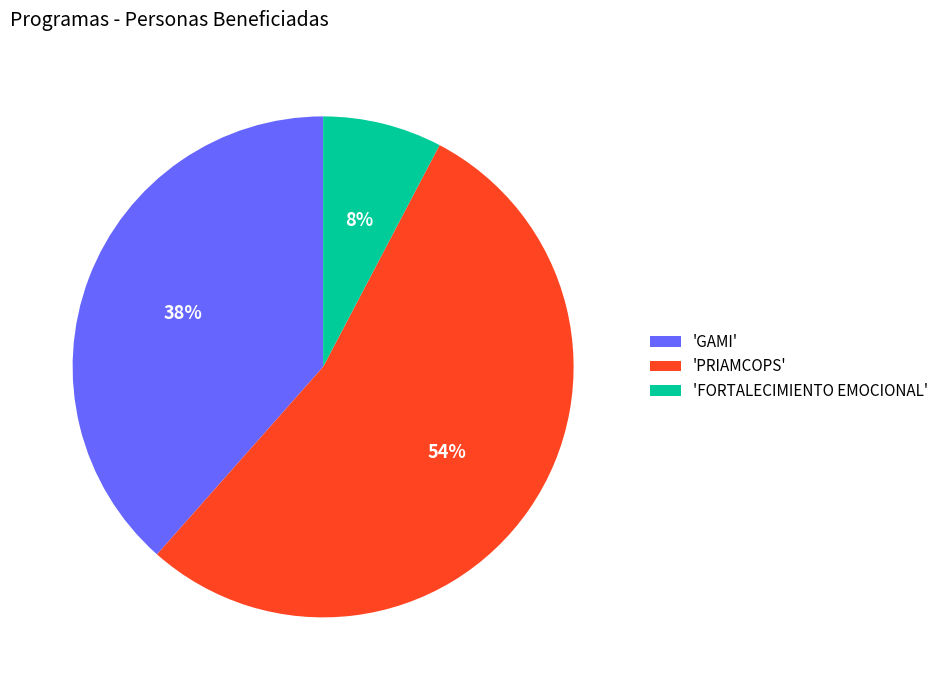

Rank the categories by value from lowest to highest.

'FORTALECIMIENTO EMOCIONAL', 'GAMI', 'PRIAMCOPS'